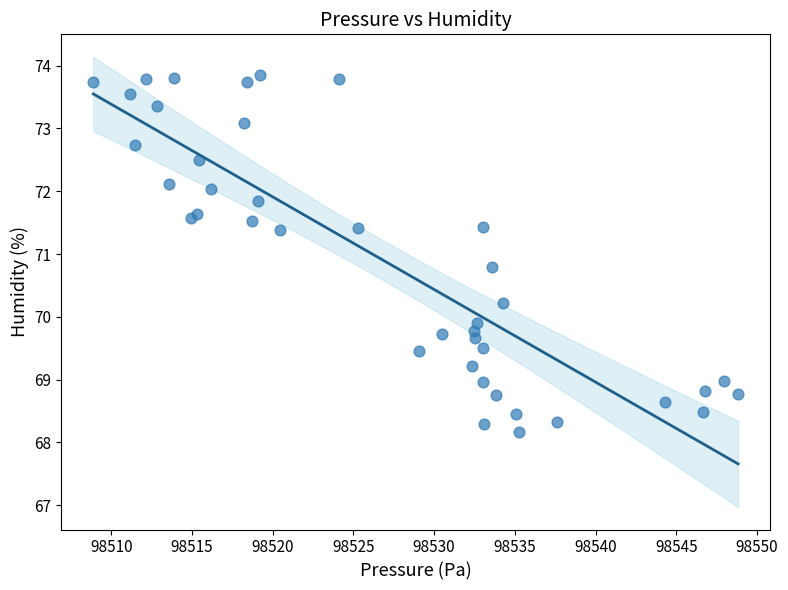

What Y value in the scatter plot is closest to 71?

70.8